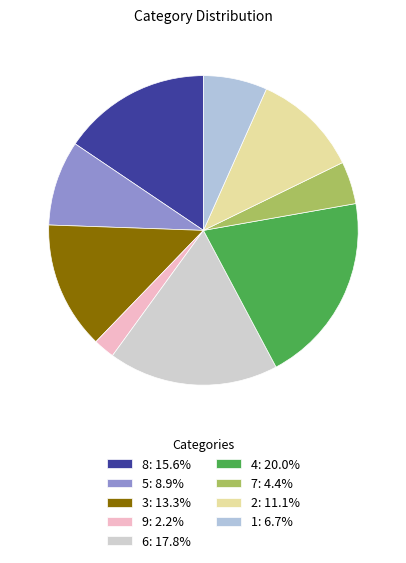

Which category has the biggest portion of the pie?

4